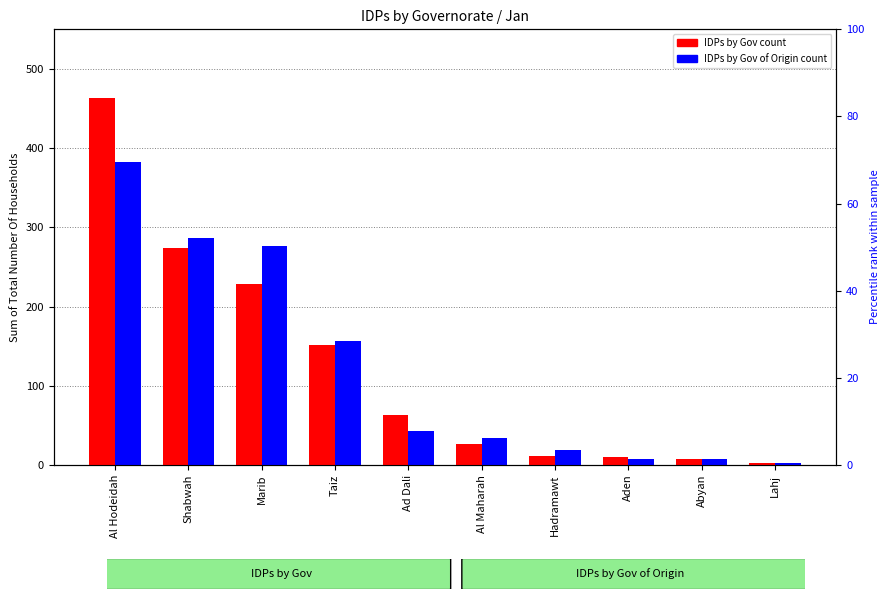

Reading left to right, transcribe all the data shown in this chart.

IDPs by Gov: Al Hodeidah=463	Shabwah=274	Marib=229	Taiz=152	Ad Dali=63	Al Maharah=26	Hadramawt=11	Aden=10	Abyan=7	Lahj=2
IDPs by Gov of Origin: Al Hodeidah=383	Shabwah=286	Marib=277	Taiz=156	Ad Dali=43	Al Maharah=34	Hadramawt=19	Aden=8	Abyan=7	Lahj=2